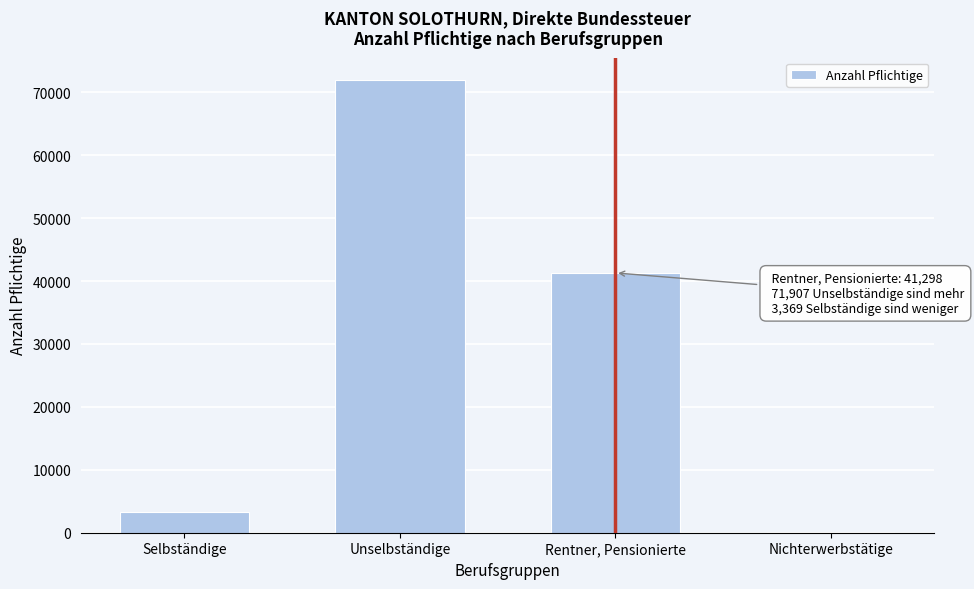

Reading left to right, what are all the values shown in this chart?

Selbständige=3369	Unselbständige=71907	Rentner, Pensionierte=41298	Nichterwerbstätige=125